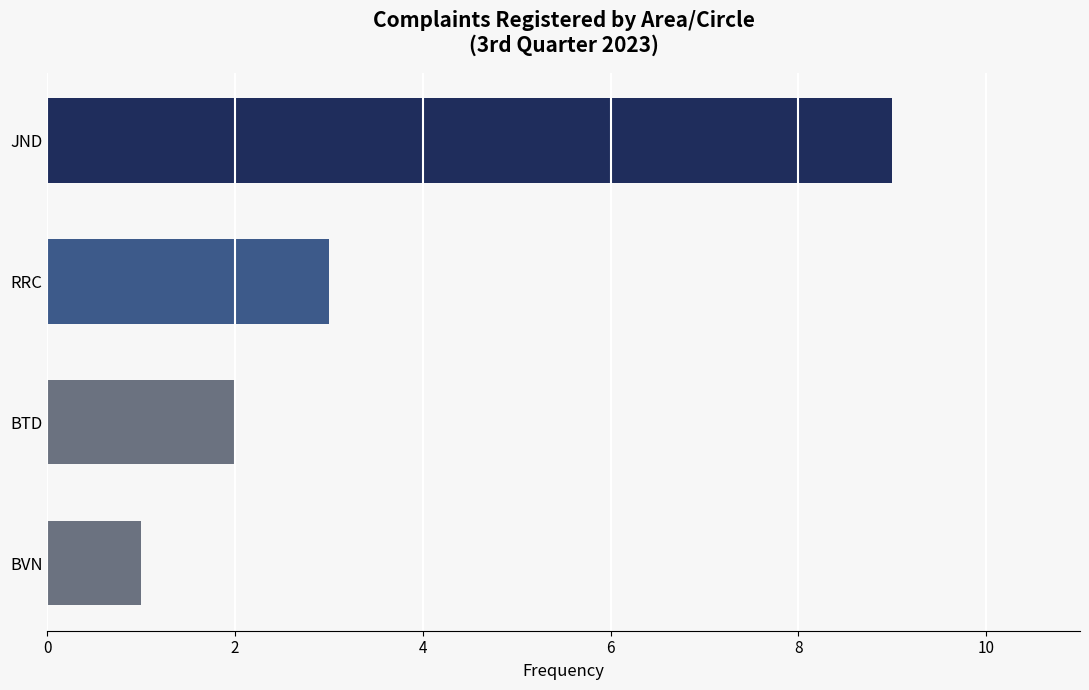

What is the minimum value shown in the chart?

1